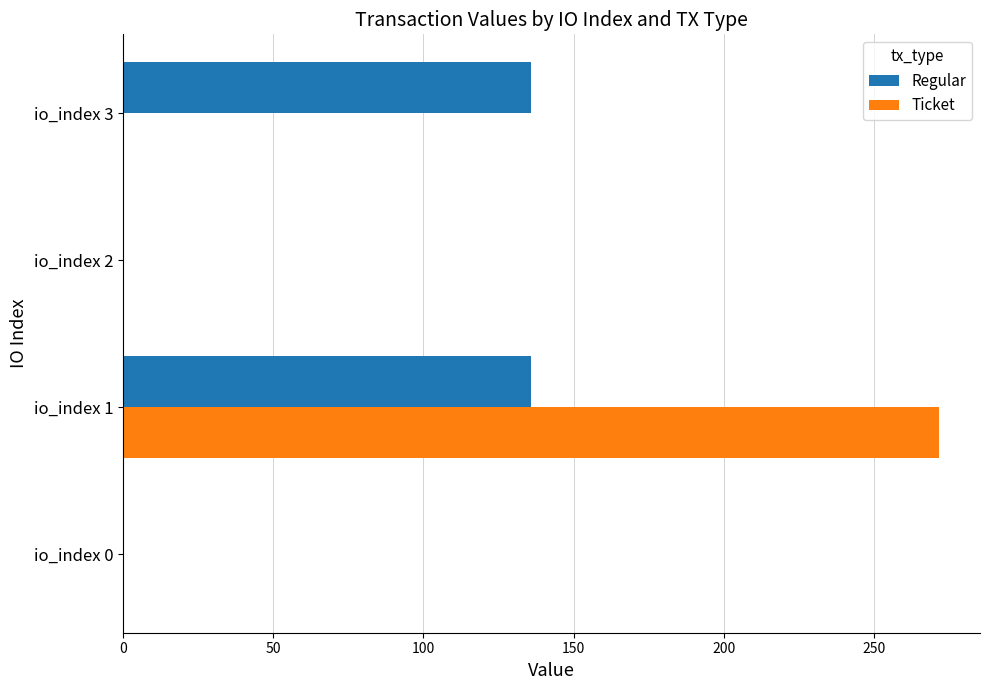

Is it true that Regular equals 0.0 at io_index 0?

True